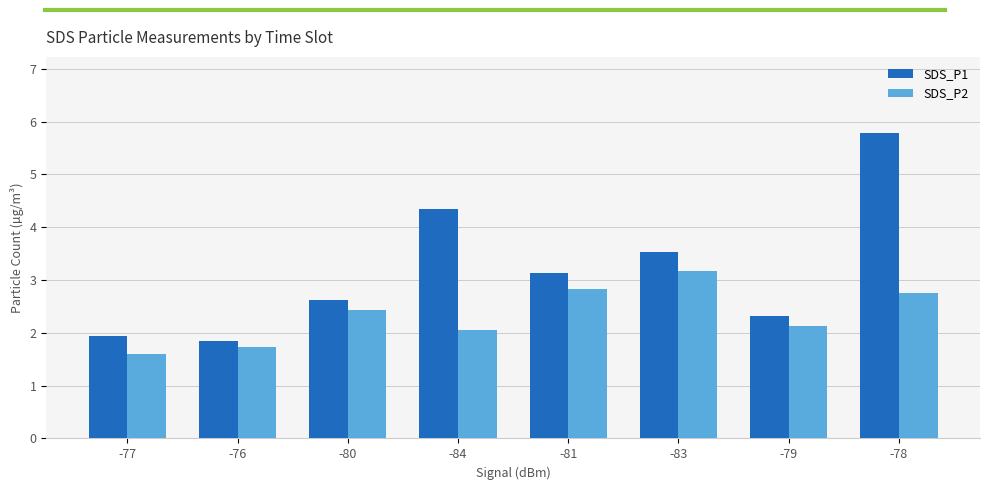

Which series has the largest range (max minus min)?

SDS_P1